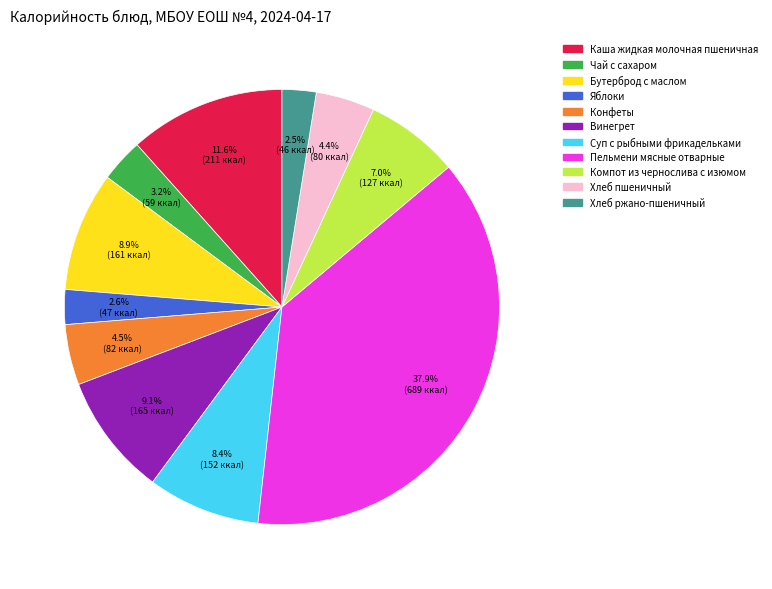

How many slices are in this pie chart?

11